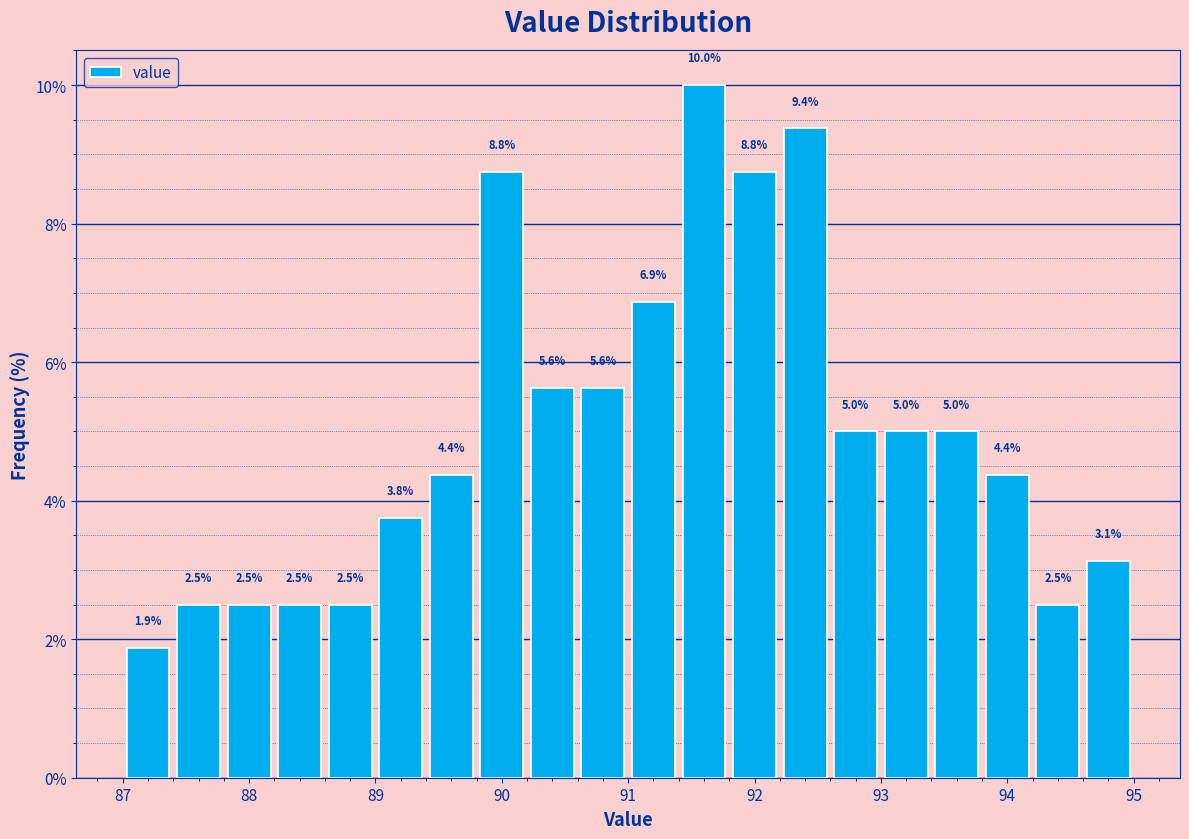

Reading left to right, list every bar in this chart as the range it spans on the x-axis followed by its height.

87.0 to 87.4: 1.9
87.4 to 87.8: 2.5
87.8 to 88.2: 2.5
88.2 to 88.6: 2.5
88.6 to 89.0: 2.5
89.0 to 89.4: 3.8
89.4 to 89.8: 4.4
89.8 to 90.2: 8.8
90.2 to 90.6: 5.6
90.6 to 91.0: 5.6
91.0 to 91.4: 6.9
91.4 to 91.8: 10.0
91.8 to 92.2: 8.8
92.2 to 92.6: 9.4
92.6 to 93.0: 5.0
93.0 to 93.4: 5.0
93.4 to 93.8: 5.0
93.8 to 94.2: 4.4
94.2 to 94.6: 2.5
94.6 to 95.0: 3.1